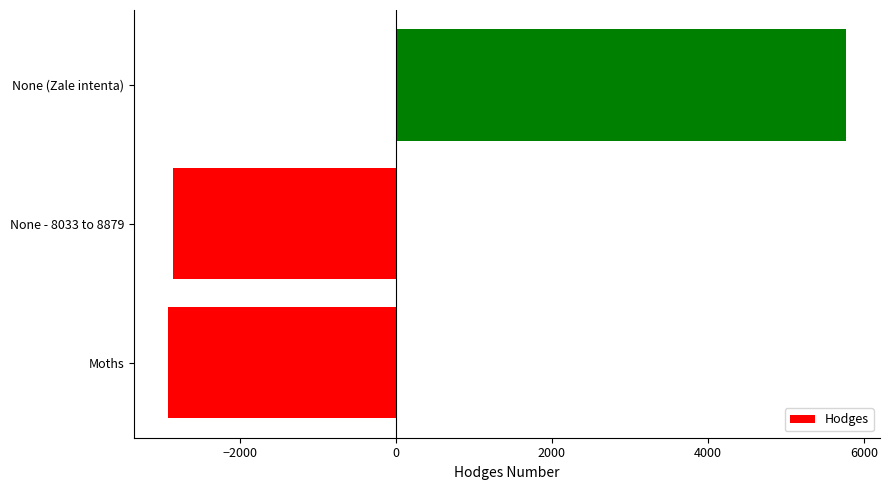

What is the difference between the maximum and minimum values?

8684.1